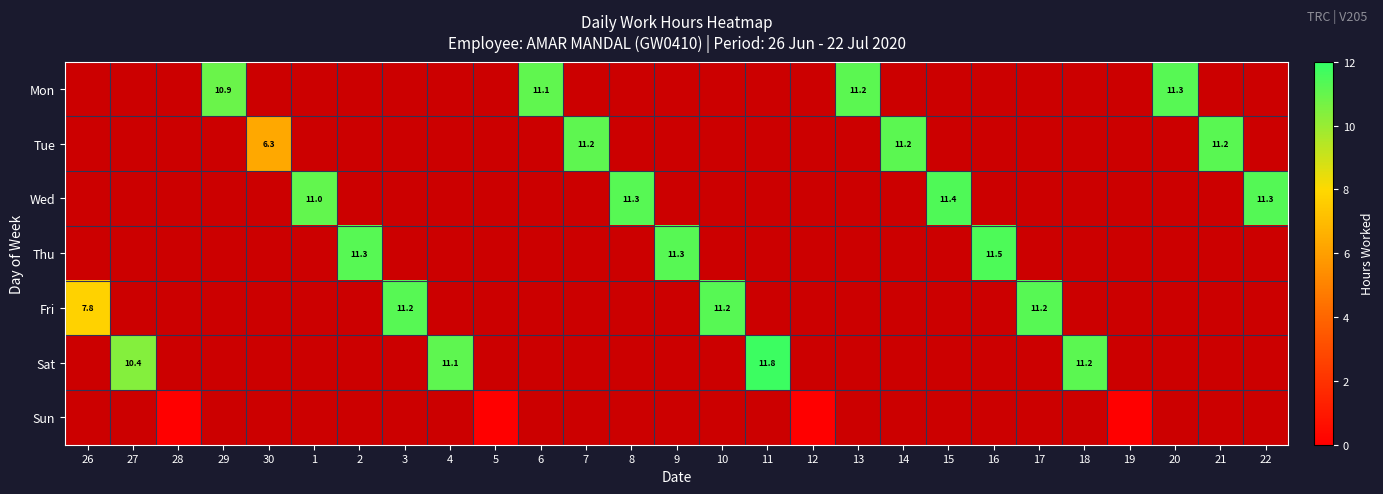

List the labels in order of Sun value, smallest first.

26, 27, 28, 29, 30, 1, 2, 3, 4, 5, 6, 7, 8, 9, 10, 11, 12, 13, 14, 15, 16, 17, 18, 19, 20, 21, 22